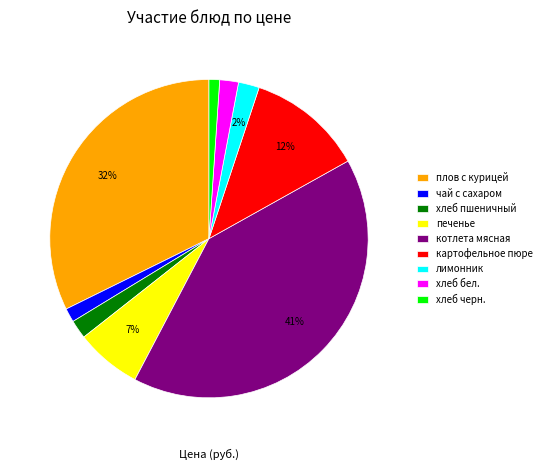

Is there any slice that represents more than half of the pie?

No